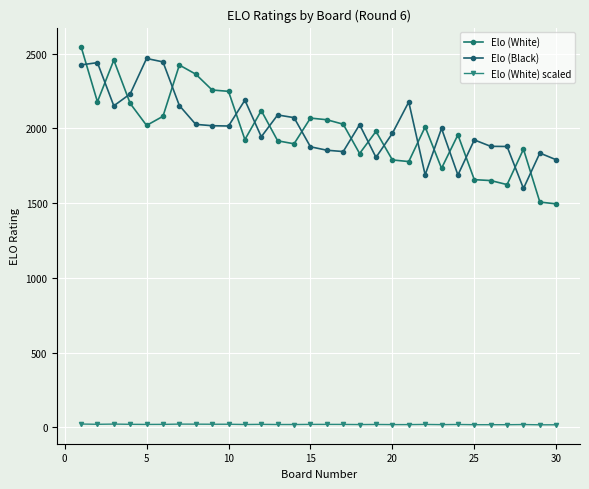

Which series has the largest total across all categories?

Elo (Black)